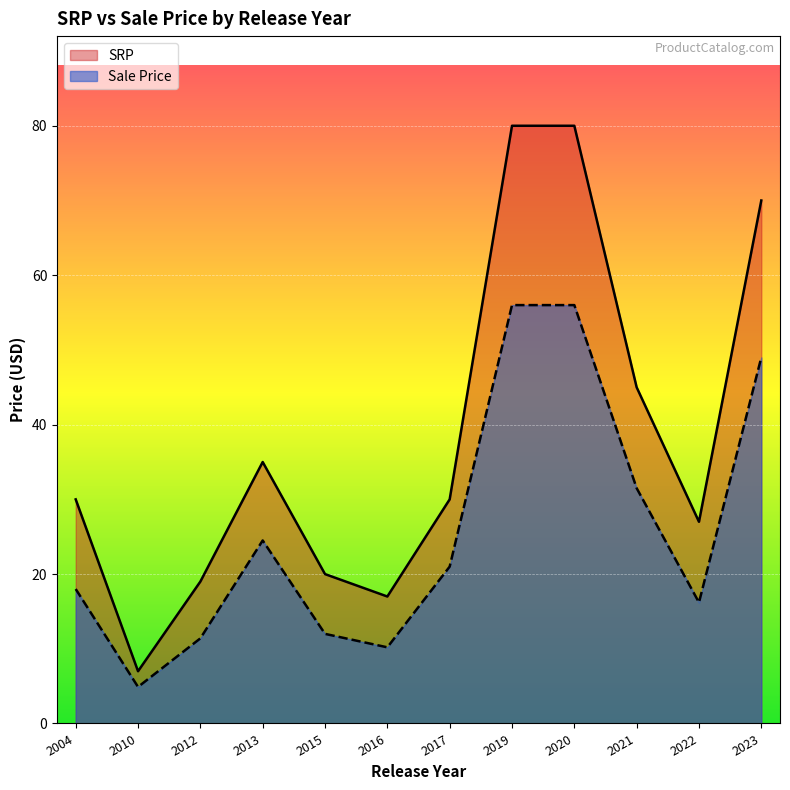

Reading left to right, extract all data points from this chart.

SRP: 30.0	7.0	19.0	35.0	20.0	17.0	30.0	80.0	80.0	45.0	27.0	70.0
Sale Price: 18.0	4.9	11.4	24.5	12.0	10.2	21.0	56.0	56.0	31.5	16.2	49.0